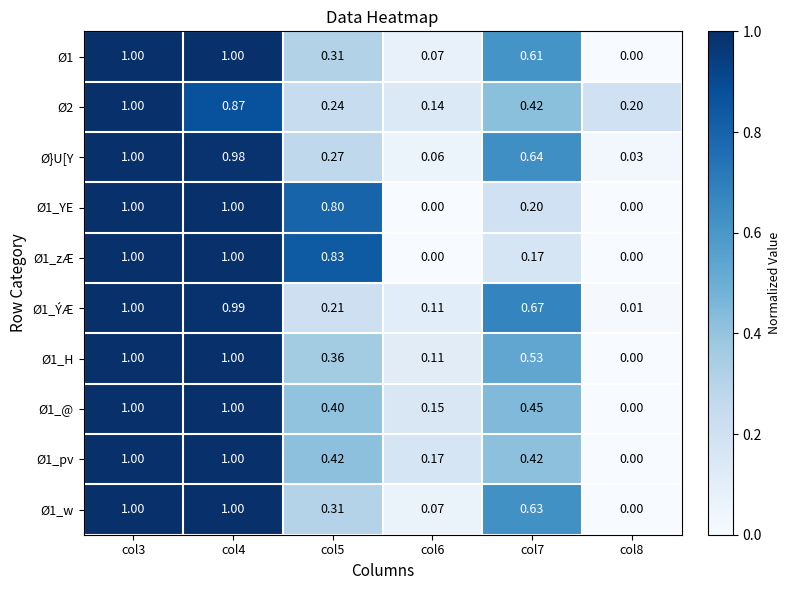

Is the value of Ø1_H at col5 greater than the value of Ø1_w at col4?

No